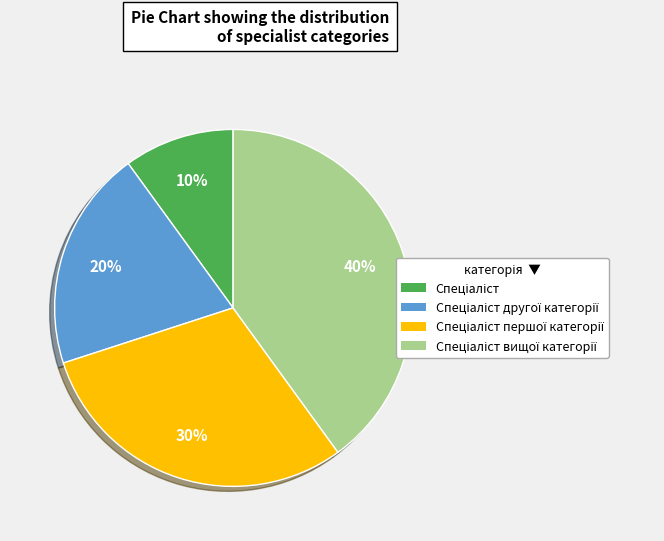

How many slices are in this pie chart?

4